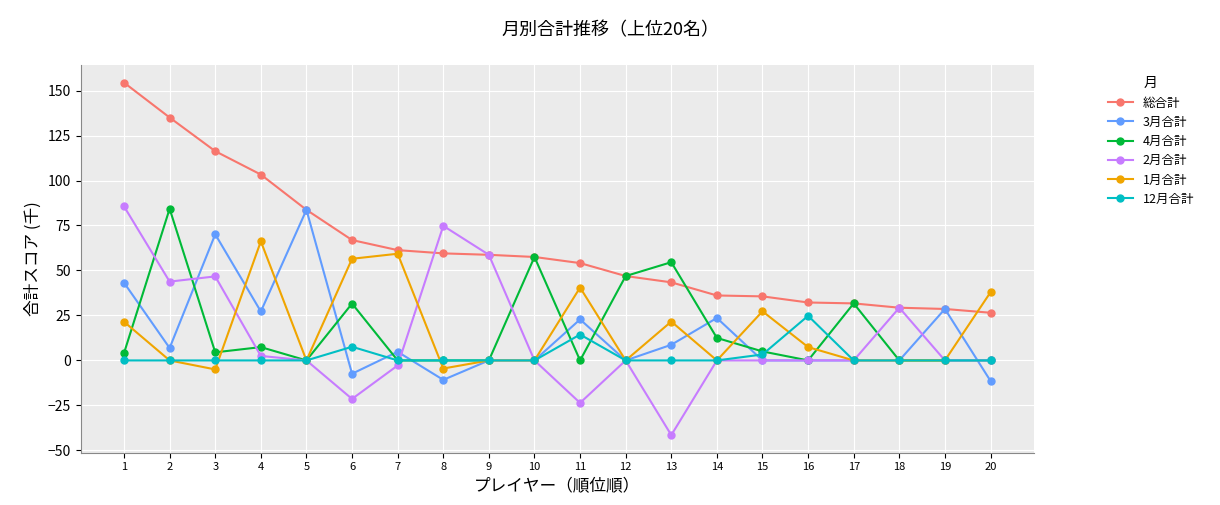

Which series has the largest total across all categories?

総合計